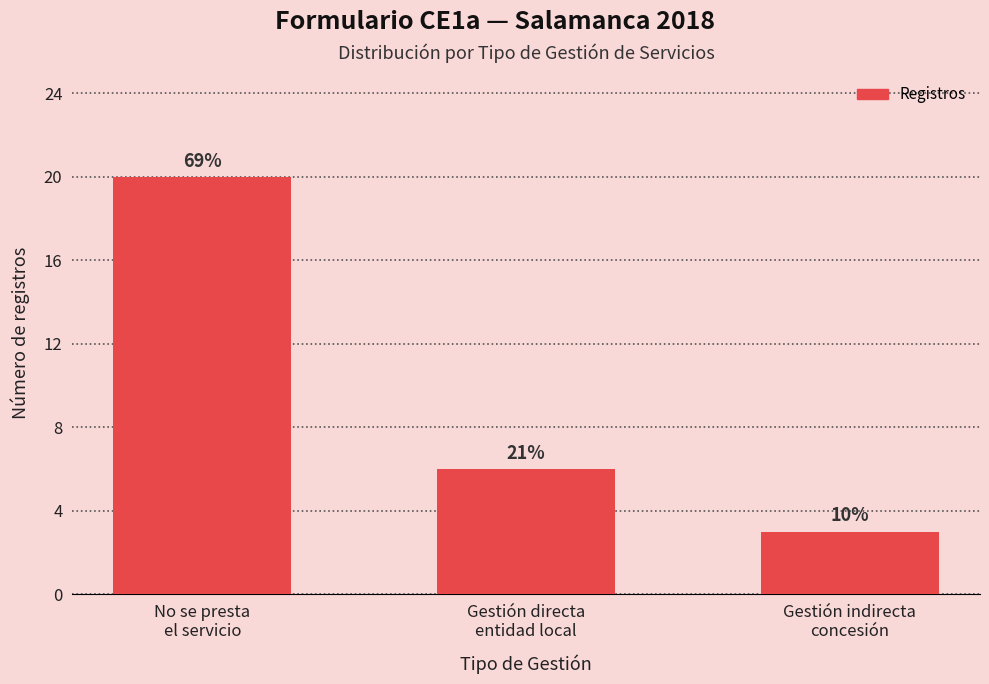

How many bars are there in total?

3